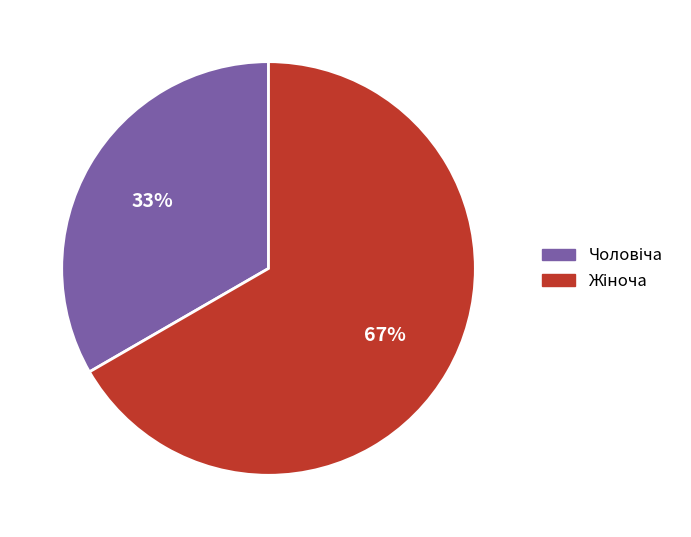

Is there a majority slice in this chart?

Yes